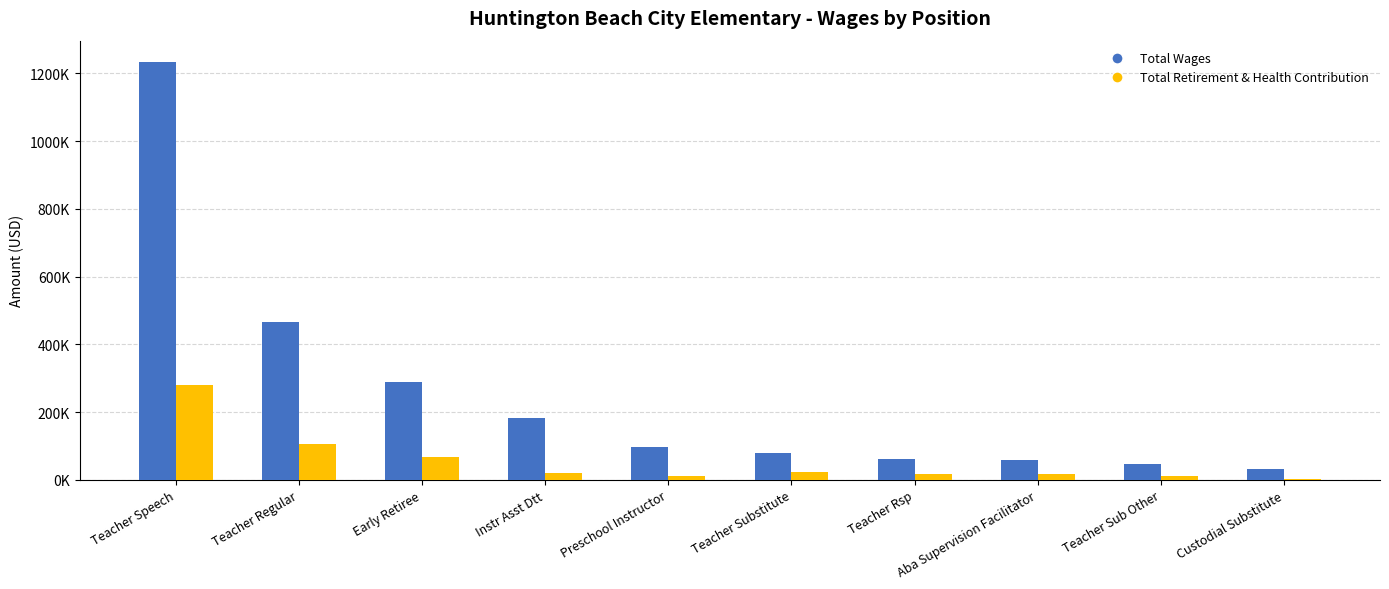

What is the label of the 2nd bar from the left?

Teacher Regular